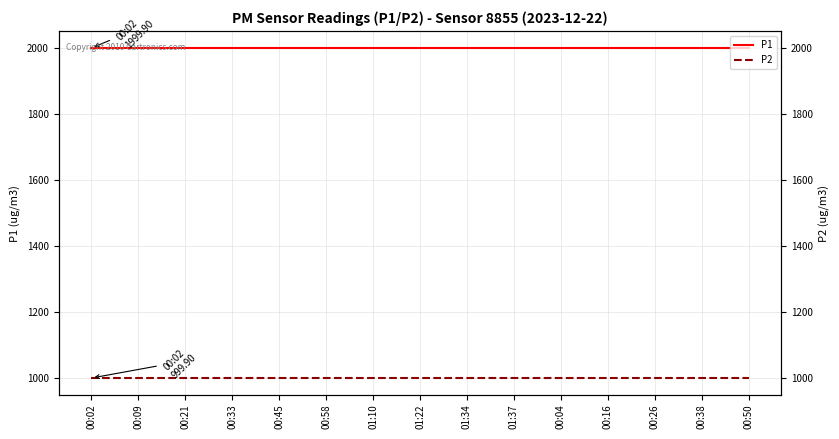

True or false: P1 has a value of 1999.9 at 00:09.

True